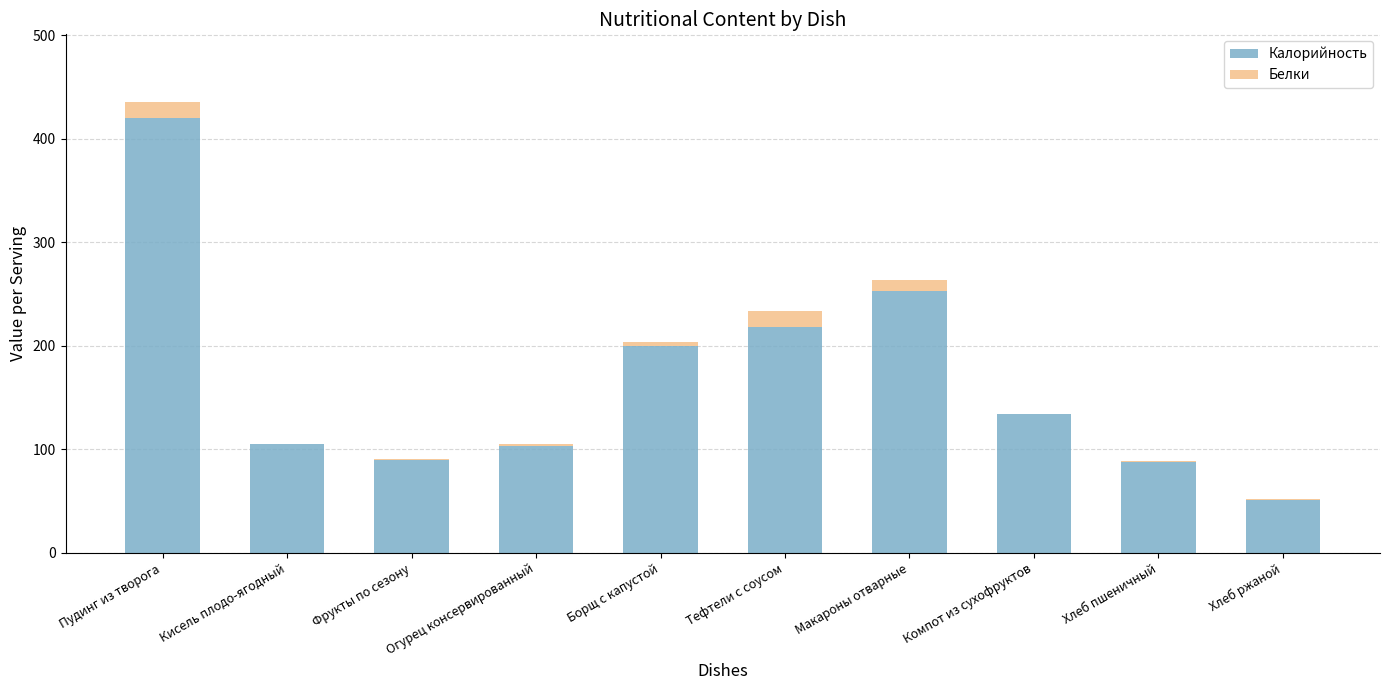

What is the sum of the Калорийность values at Компот из сухофруктов and Тефтели с соусом?

352.5